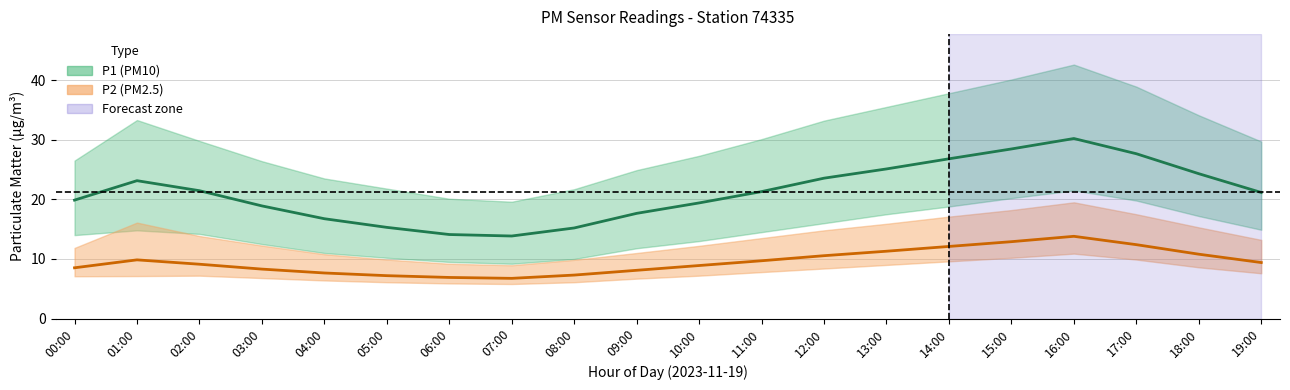

True or false: P2_upper has more than 0 points higher than both neighbors.

True